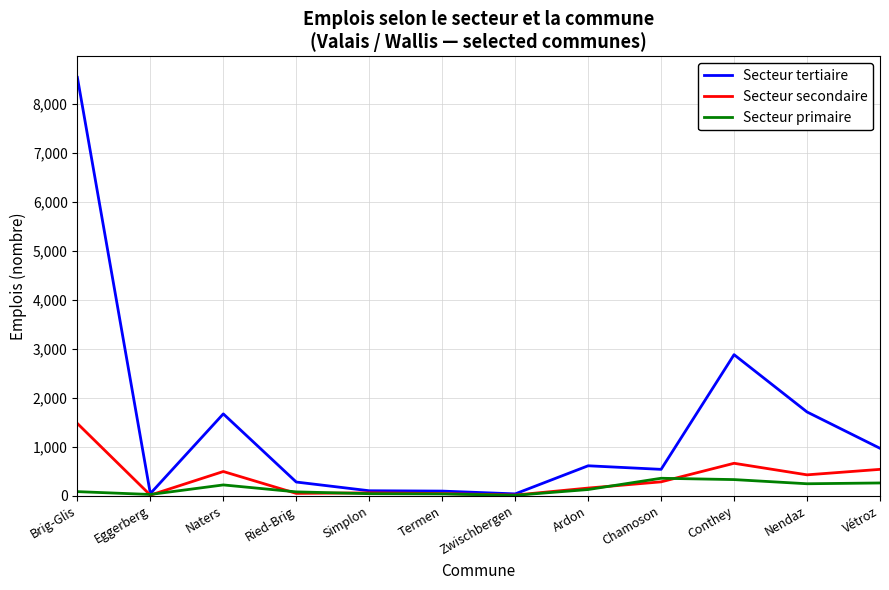

What is the spread (max minus min) of values at Termen?

58